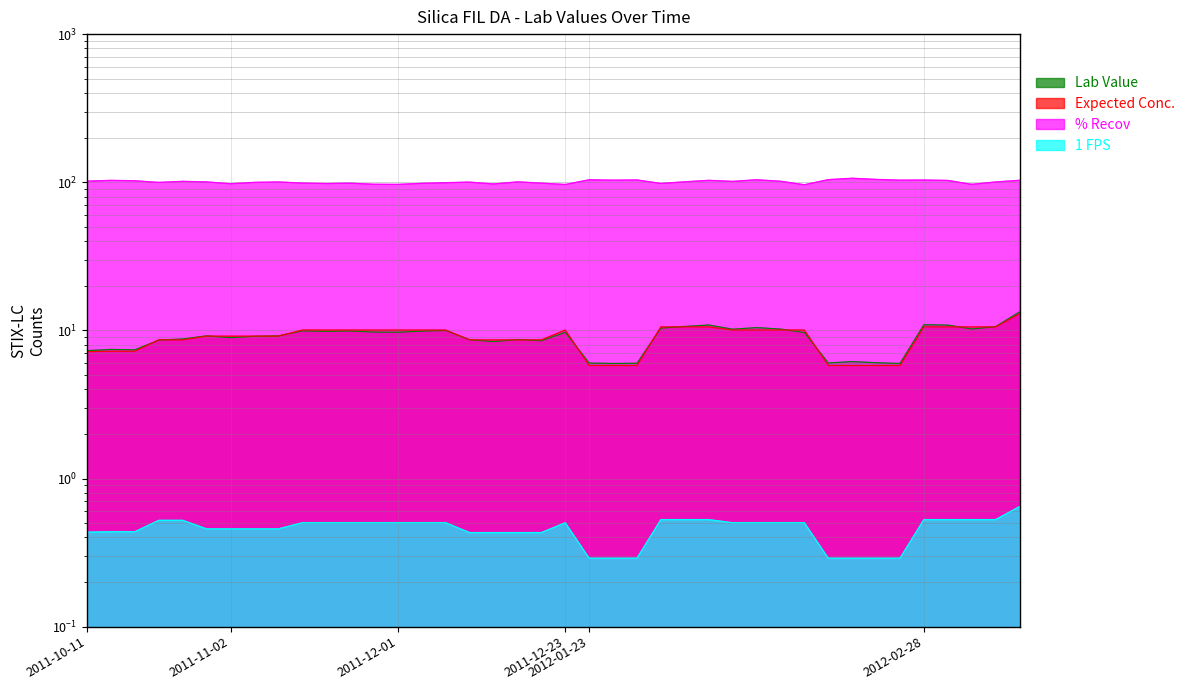

The value of Expected Conc. at 2012-02-28 is 4.4. True or false?

False